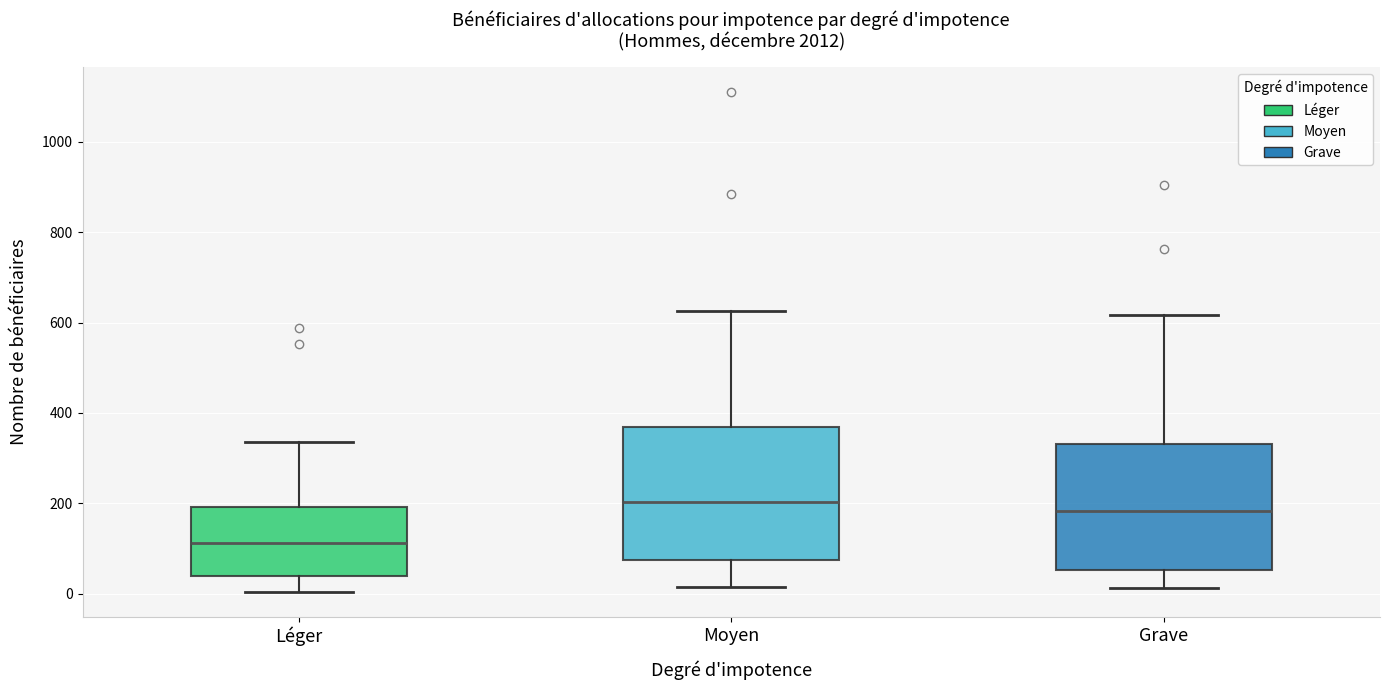

Reading left to right, read every box against the y-axis: the position of its median line, the range the box covers, and the ends of its whiskers. The values are not printed on the chart, so give them approximately, as read against the axis.

Léger: median 120, box 40 to 200, whiskers 0 to 340
Moyen: median 200, box 80 to 380, whiskers 20 to 620
Grave: median 180, box 60 to 340, whiskers 20 to 620